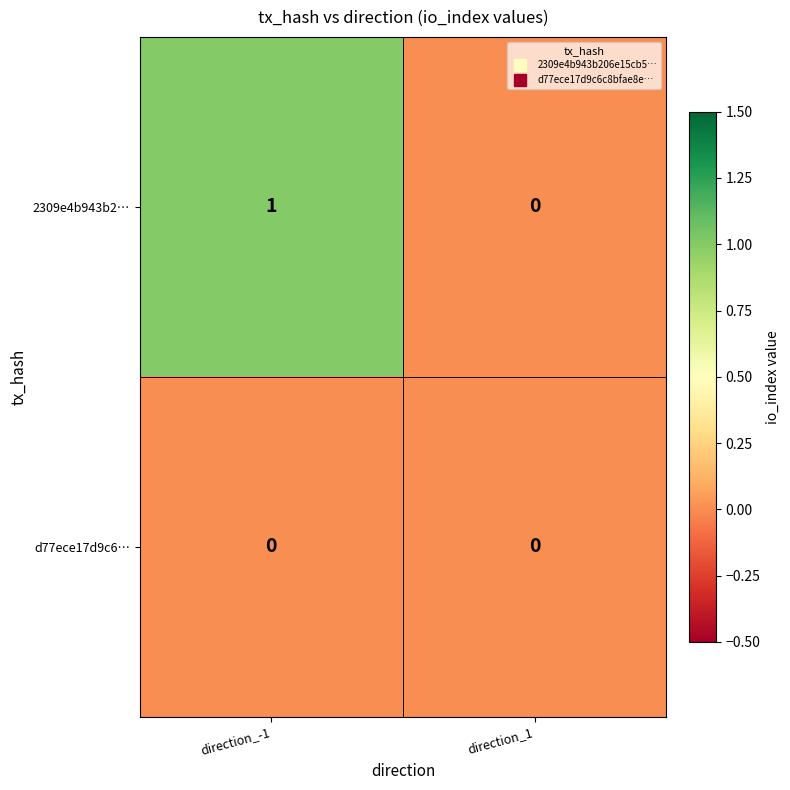

Which series has the largest total across all categories?

2309e4b943b2…